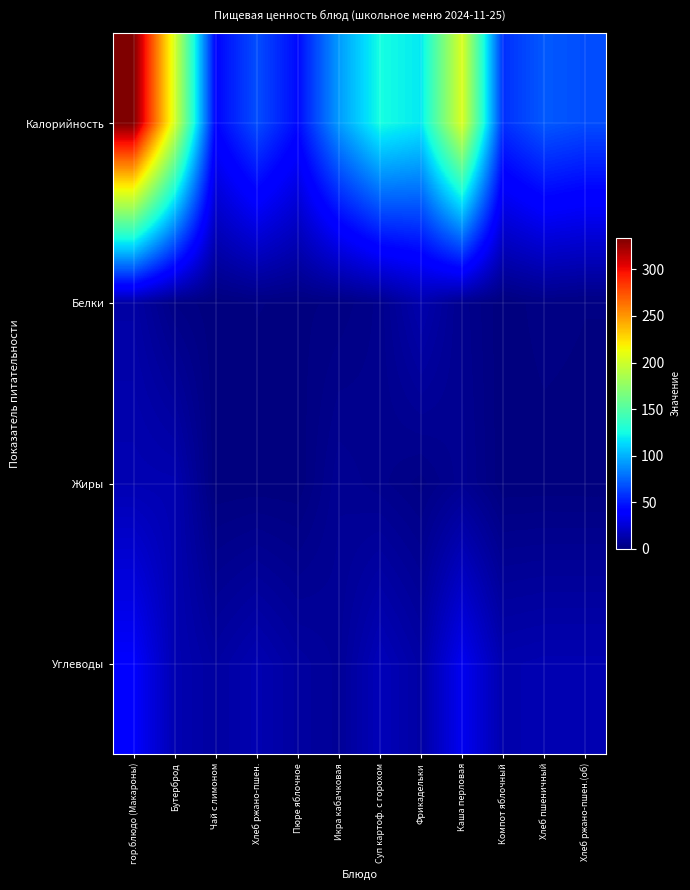

What is the smallest value displayed?

0.1